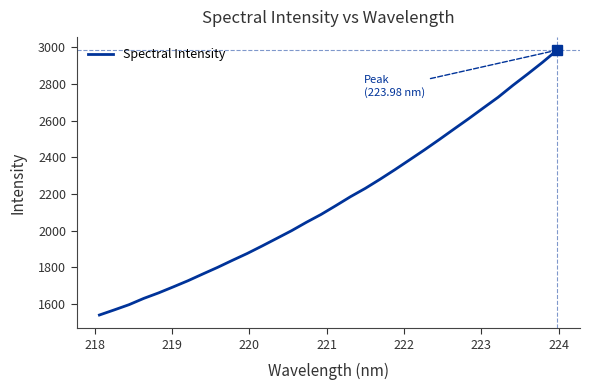

What is the greatest value displayed?

2985.6